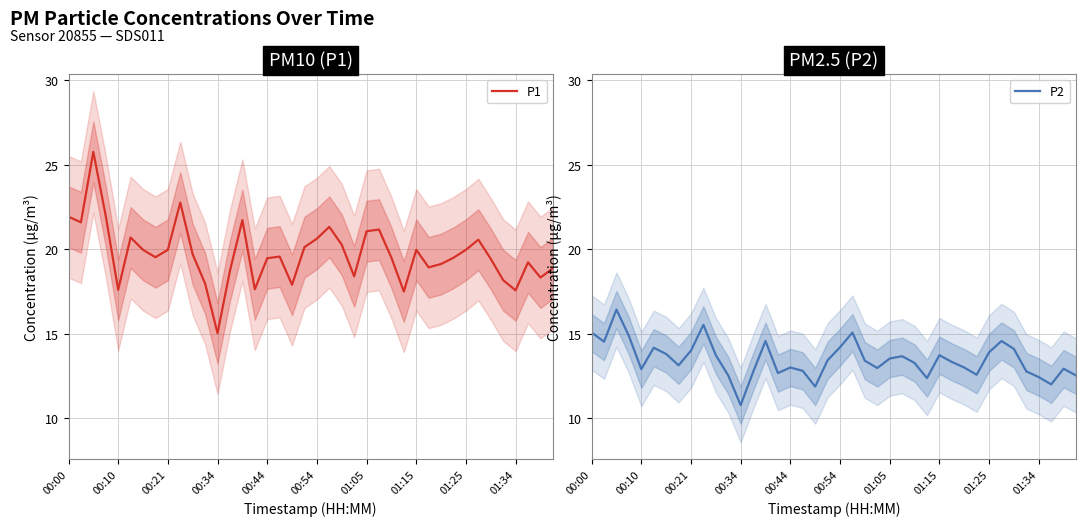

What is the difference between the maximum and minimum values in the P2 series?

5.7